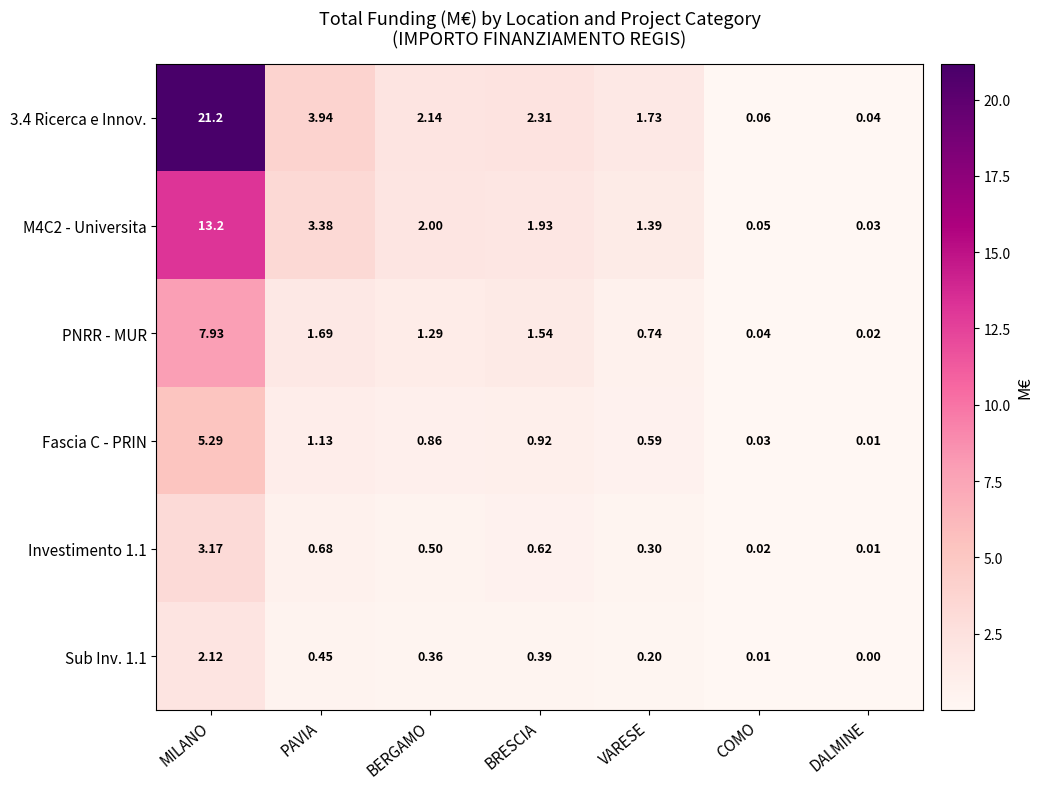

Which category has the highest value across all series?

MILANO